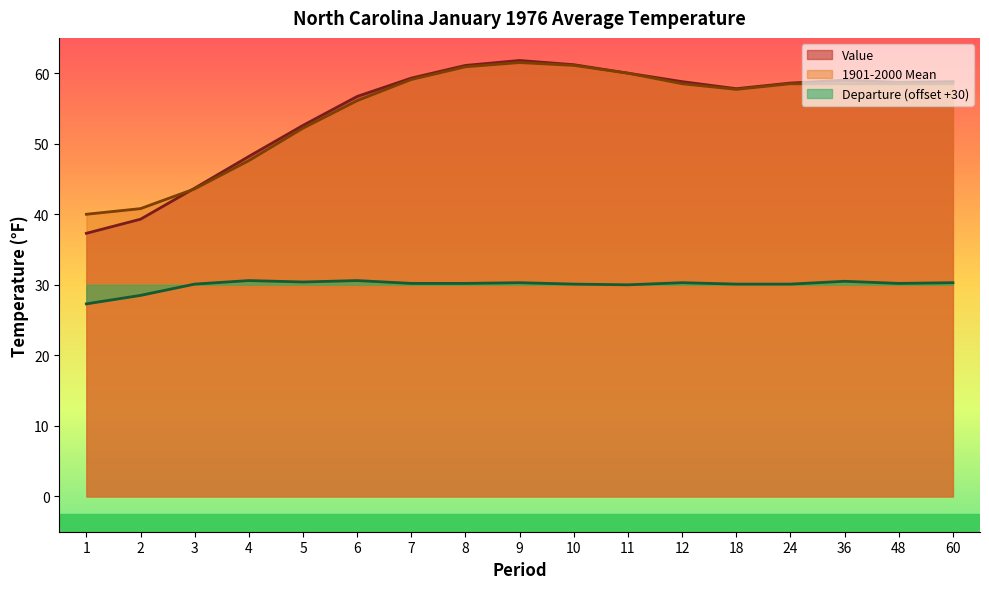

True or false: Departure has more than 1 points higher than both neighbors.

True